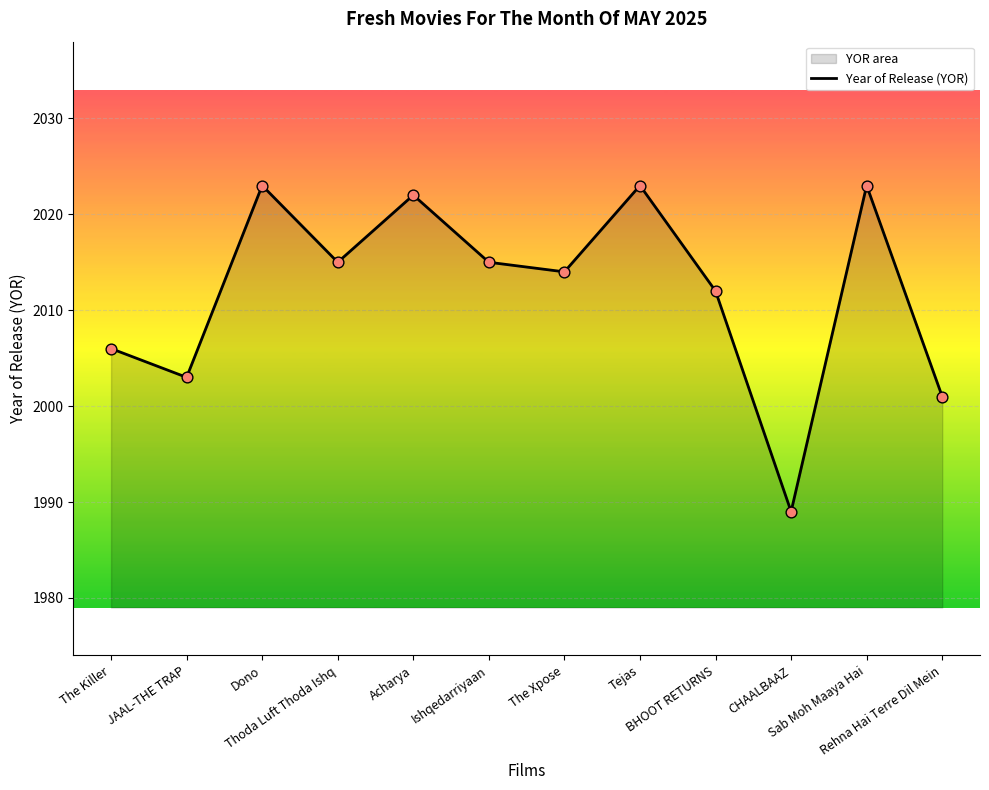

Which has a higher value, Dono or The Killer?

Dono